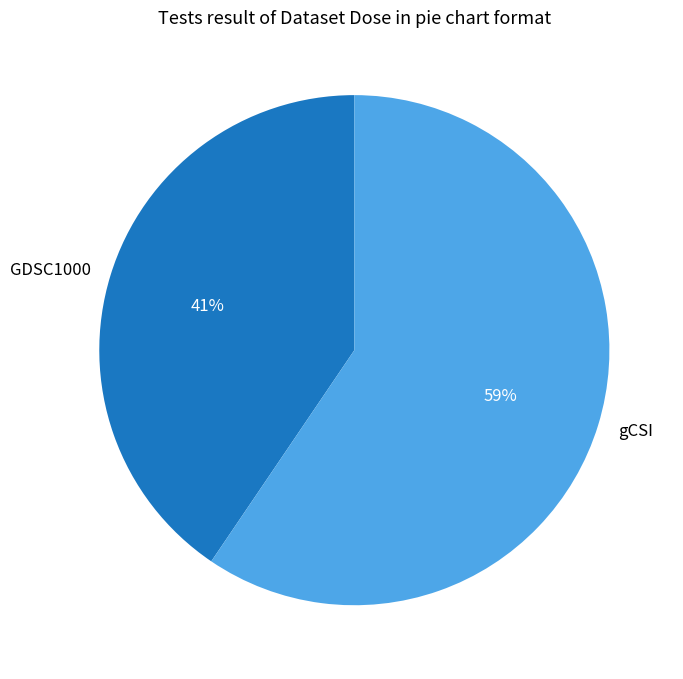

Is it true that gCSI is 1% of the pie?

False